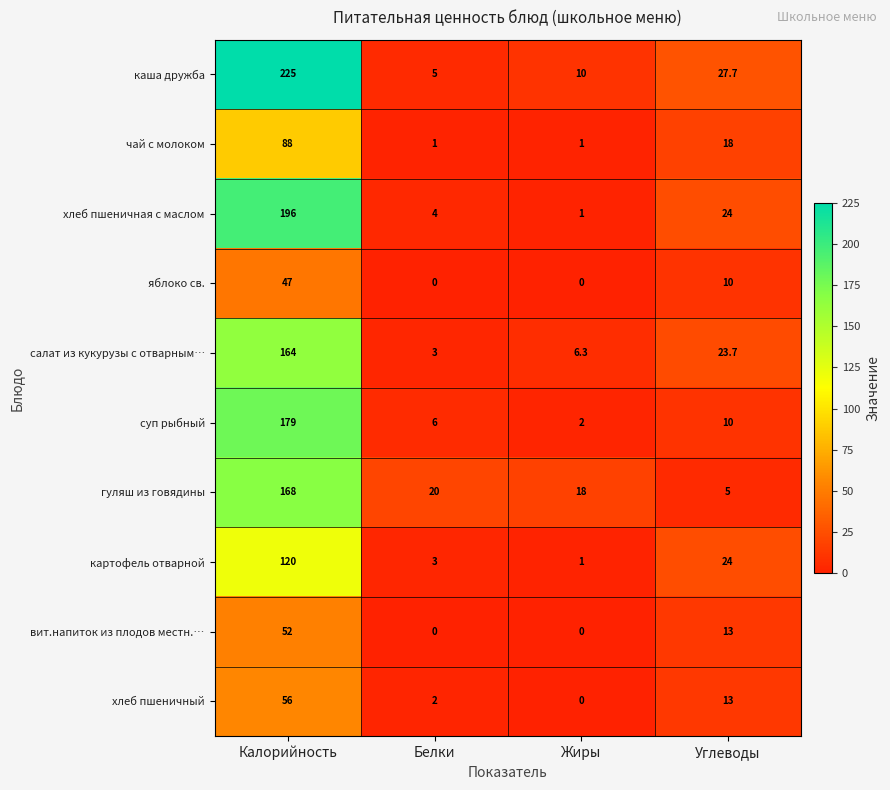

Between Калорийность and Углеводы, which series saw the biggest shift?

каша дружба